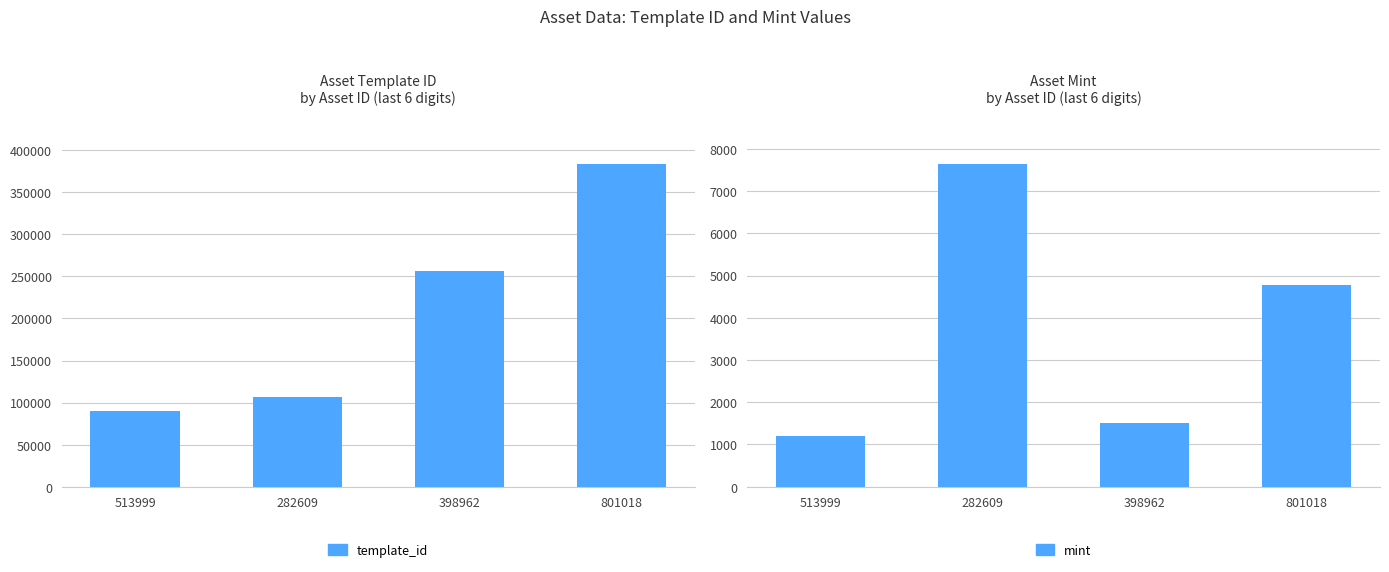

Are the bars horizontal?

No